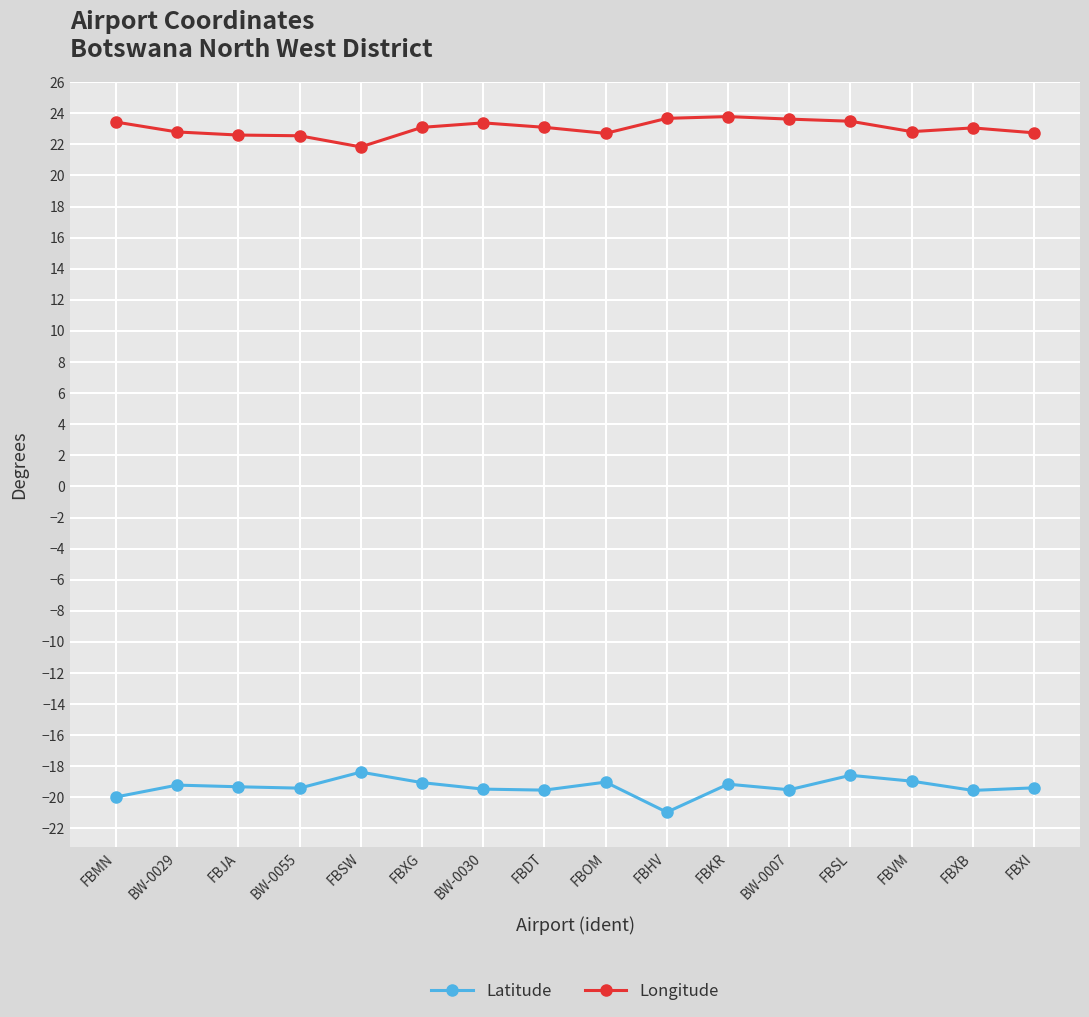

What is the value of the Longitude point at the 5th from the left?

21.8